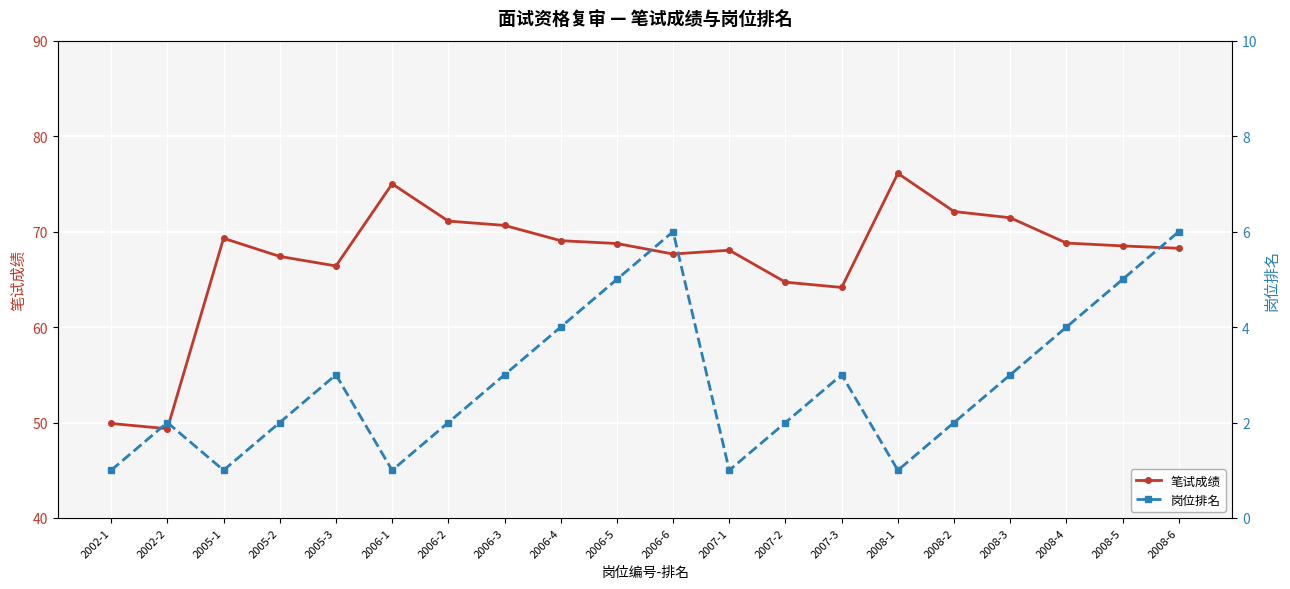

Where is the first local maximum for 岗位排名?

2002-2